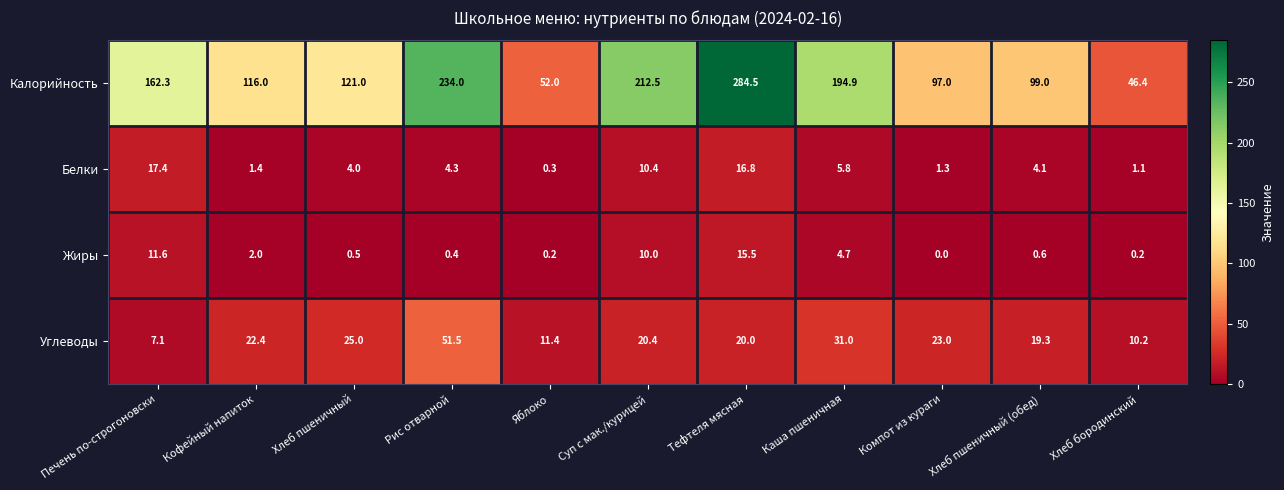

What is the greatest value displayed?

284.5